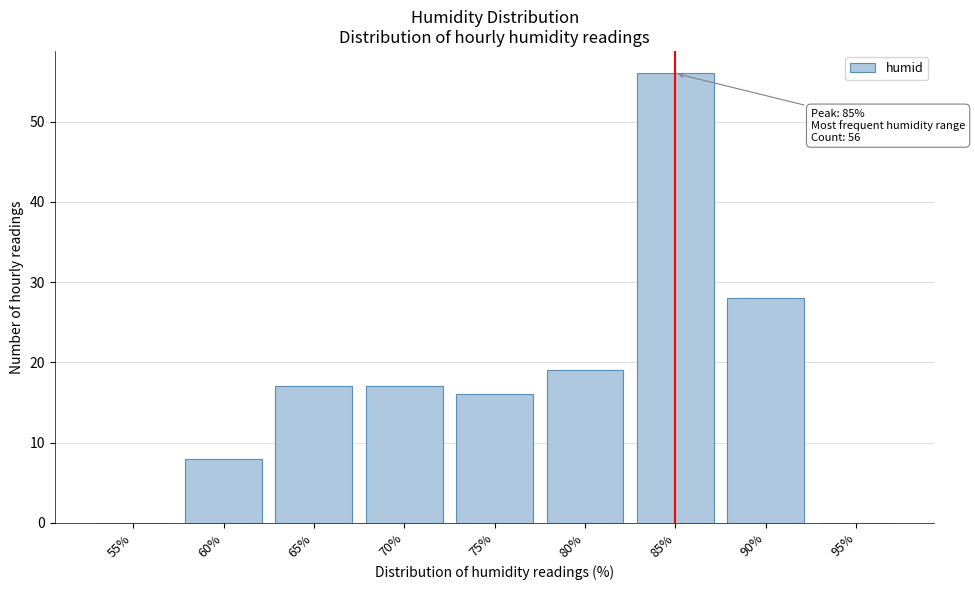

Reading left to right, what are all the values shown in this chart?

55%=0	60%=8	65%=17	70%=17	75%=16	80%=19	85%=56	90%=28	95%=0